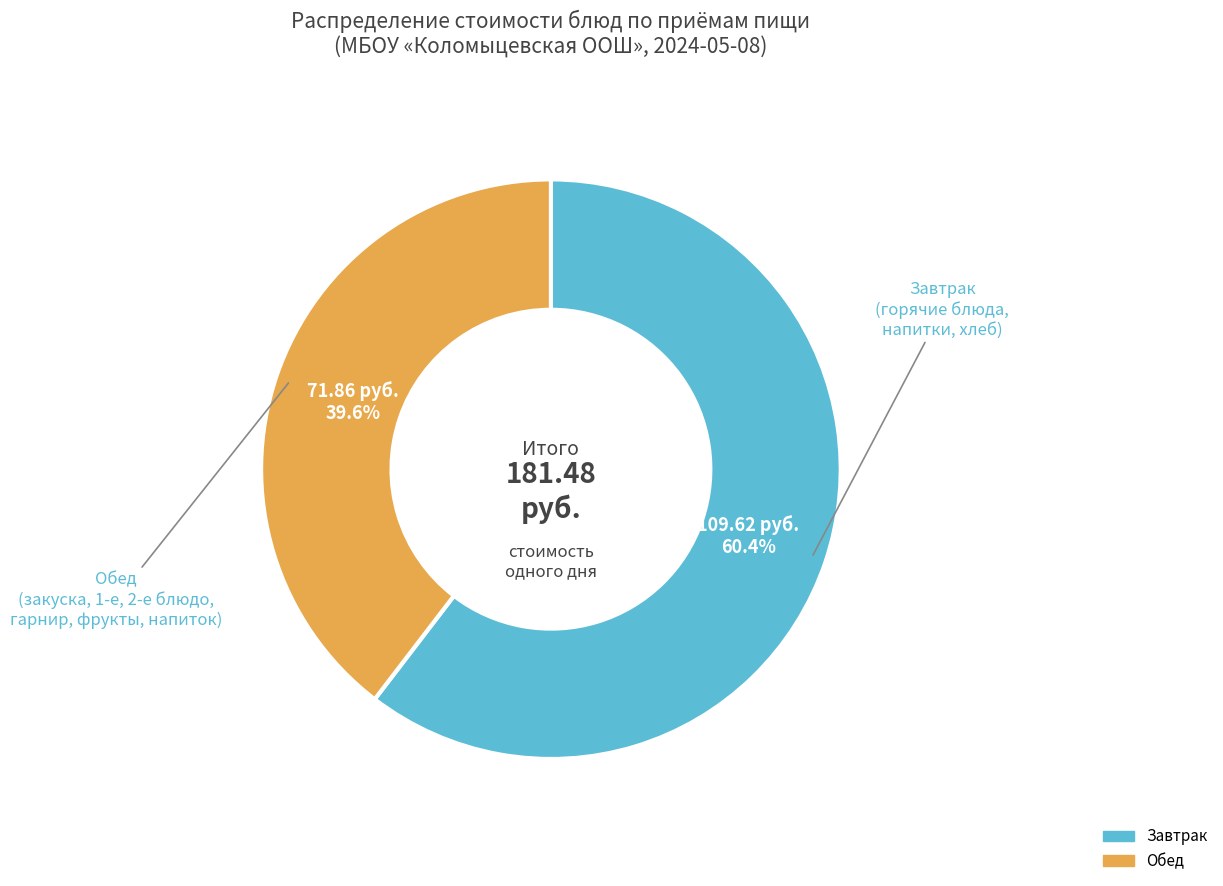

To the nearest percent, what is the average slice percentage?

50%